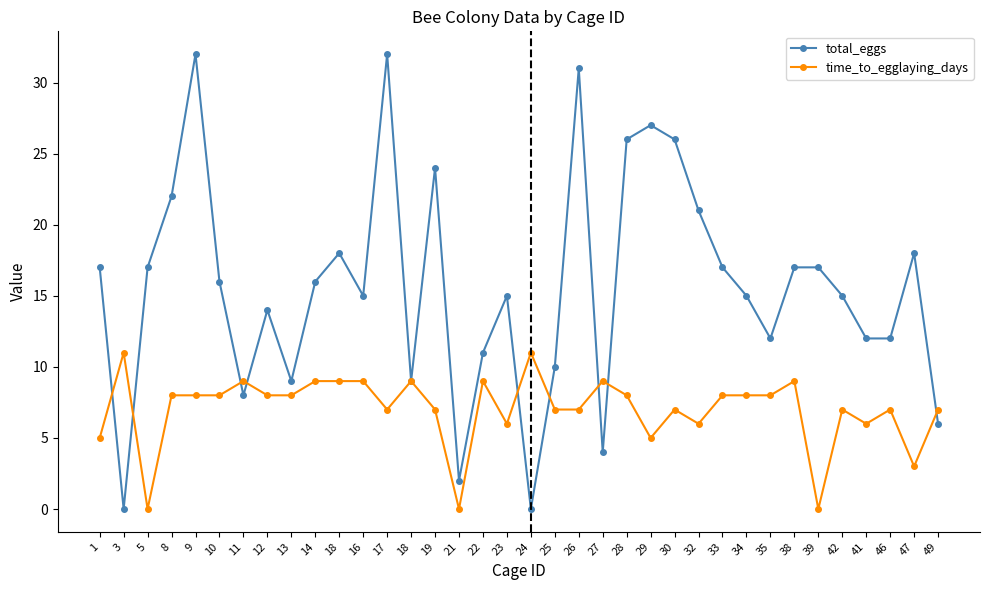

Is it true that total_eggs equals 7 at 33?

False